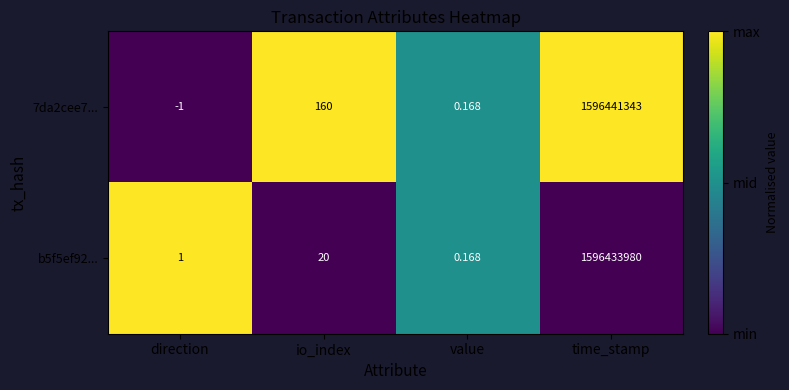

How many distinct data groups are displayed?

2